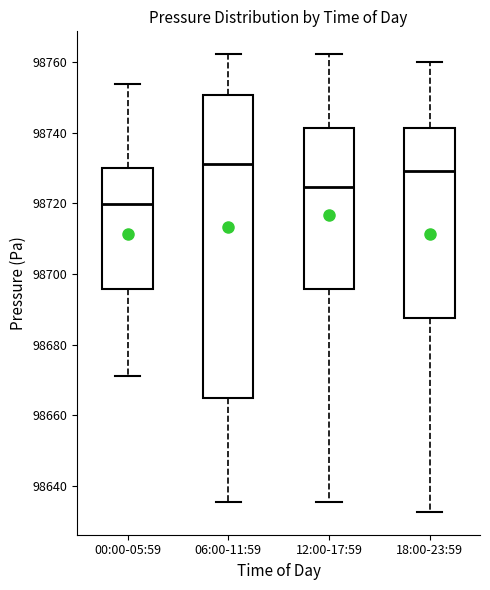

Reading left to right, transcribe this box plot: for each box, give where its median line is, the range the box spans, and where its two whiskers end, as read against the y-axis. The values are not printed on the chart, so give them approximately, as read against the axis.

00:00-05:59: median 98720, box 98696 to 98730, whiskers 98672 to 98754
06:00-11:59: median 98732, box 98664 to 98750, whiskers 98636 to 98762
12:00-17:59: median 98724, box 98696 to 98742, whiskers 98636 to 98762
18:00-23:59: median 98730, box 98688 to 98742, whiskers 98632 to 98760